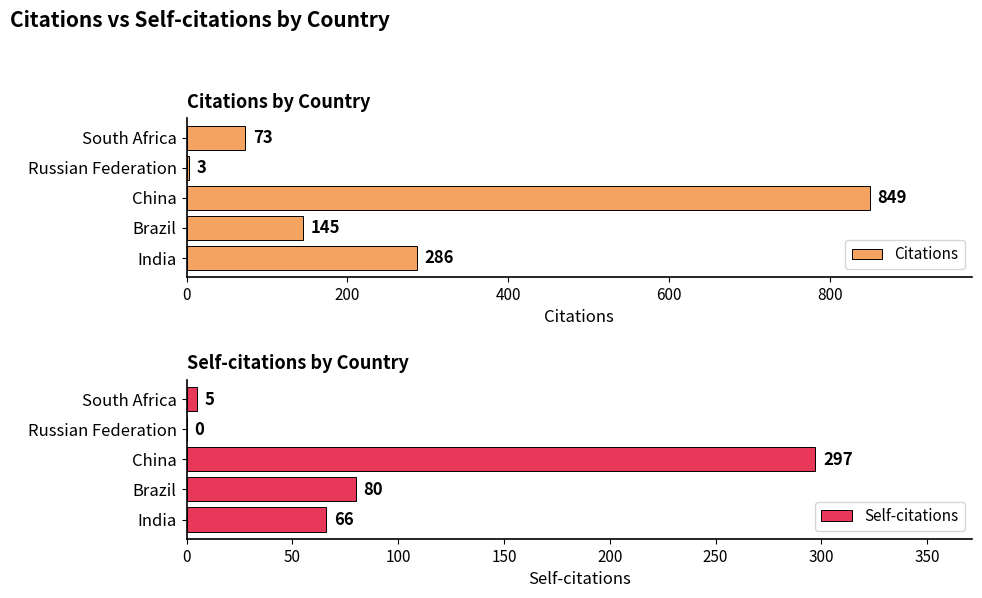

What is the value of the Self-citations bar at the 5th from the left?

5